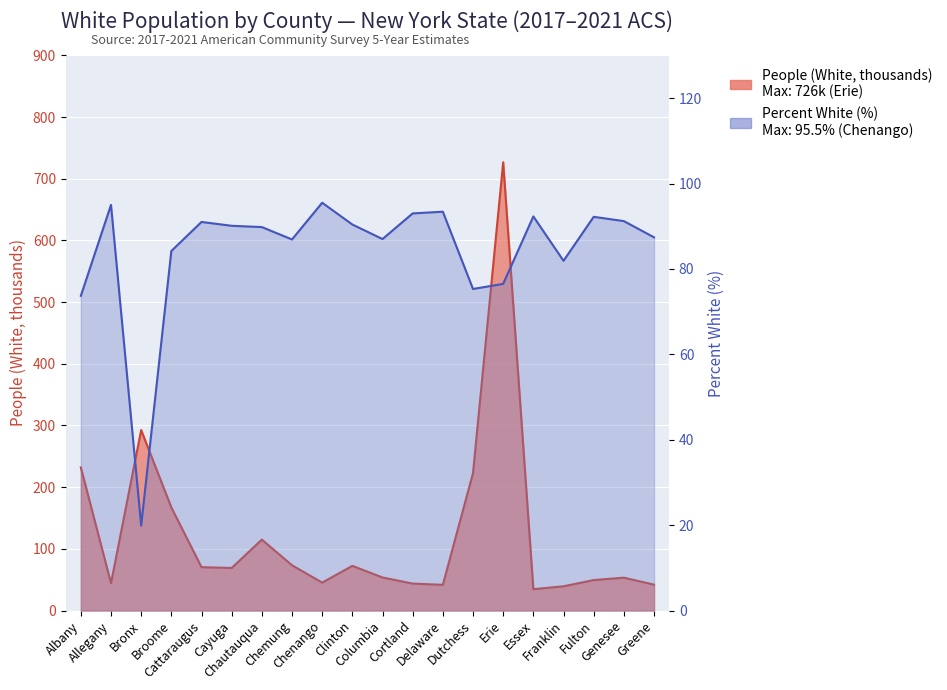

At Greene, list the series in order from largest to smallest.

Value (Percent), People (White)